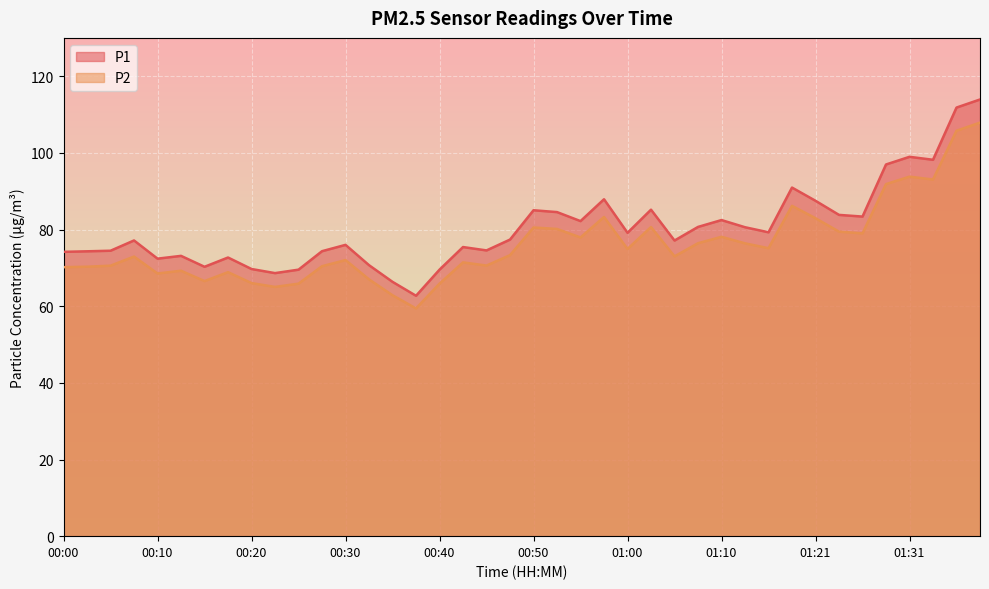

Which category has the lowest value in the P2 series?

00:37